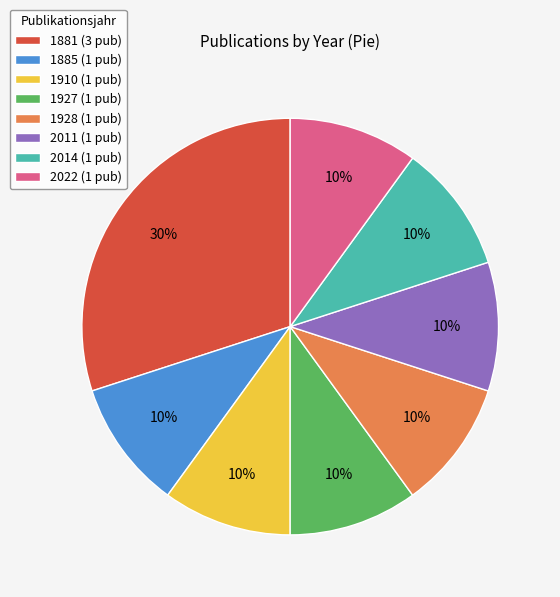

To the nearest percent, what is the average slice percentage?

12%